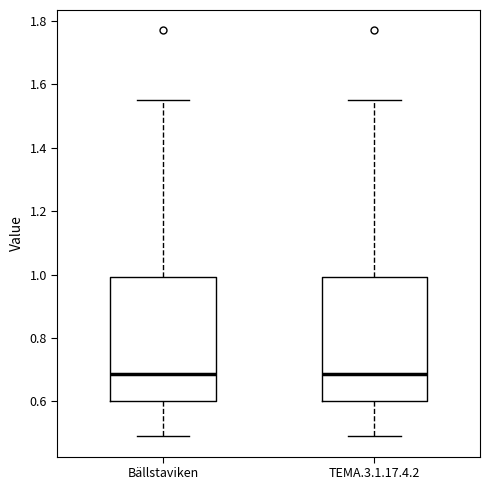

Reading left to right, transcribe this box plot: for each box, give where its median line is, the range the box spans, and where its two whiskers end, as read against the y-axis. The values are not printed on the chart, so give them approximately, as read against the axis.

Bällstaviken: median 0.68, box 0.60 to 1.00, whiskers 0.50 to 1.56
TEMA.3.1.17.4.2: median 0.68, box 0.60 to 1.00, whiskers 0.50 to 1.56